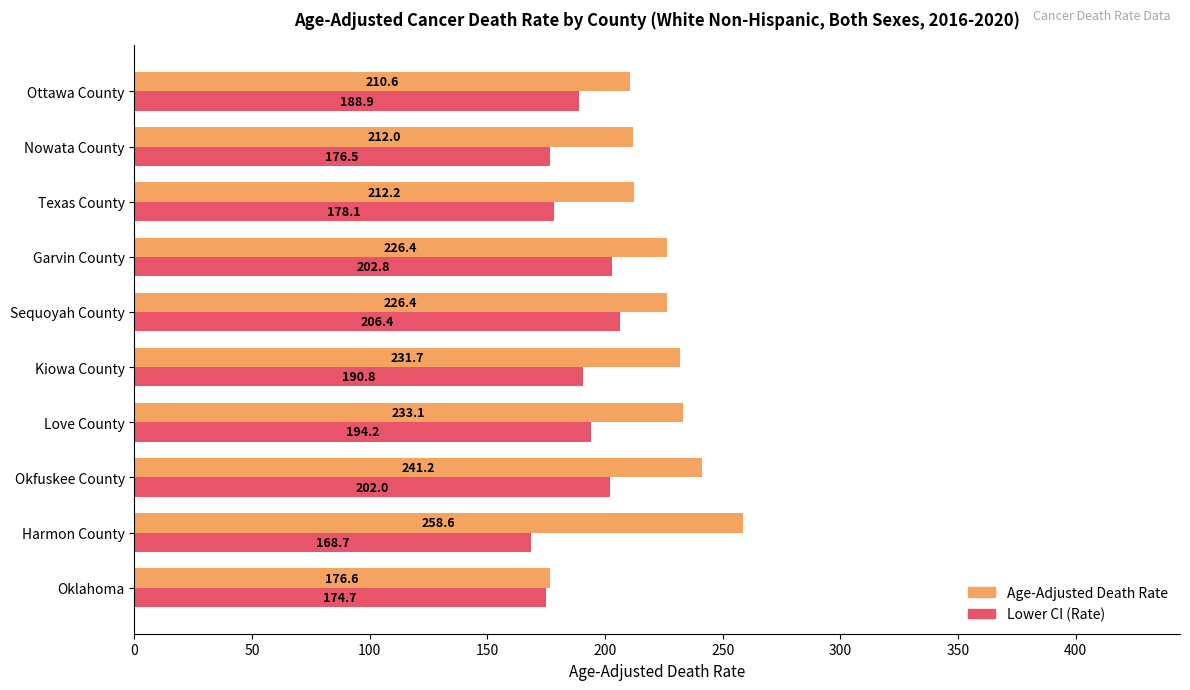

What is the sum of all Lower CI (Rate) values?

1883.1